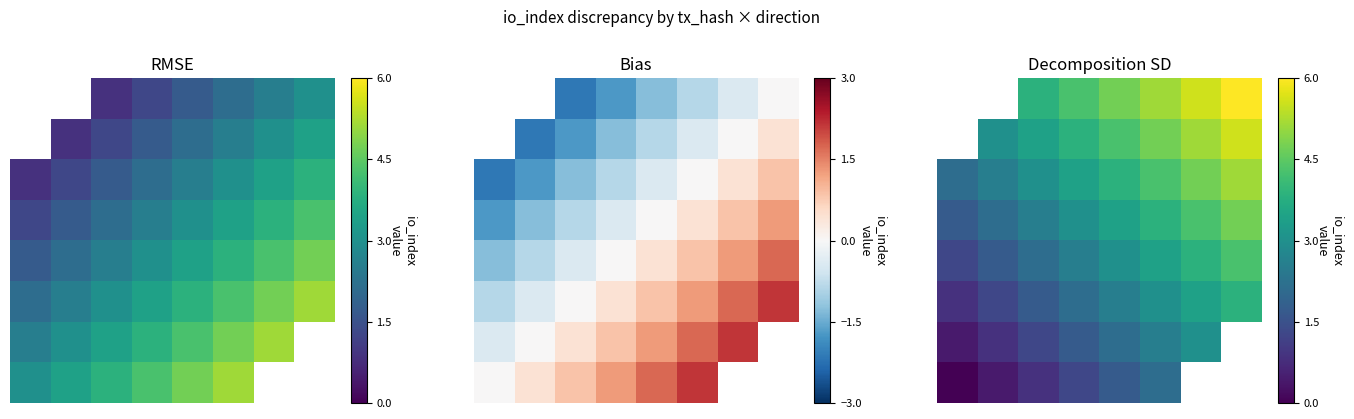

What is the highest value of the 1 series?

5.6